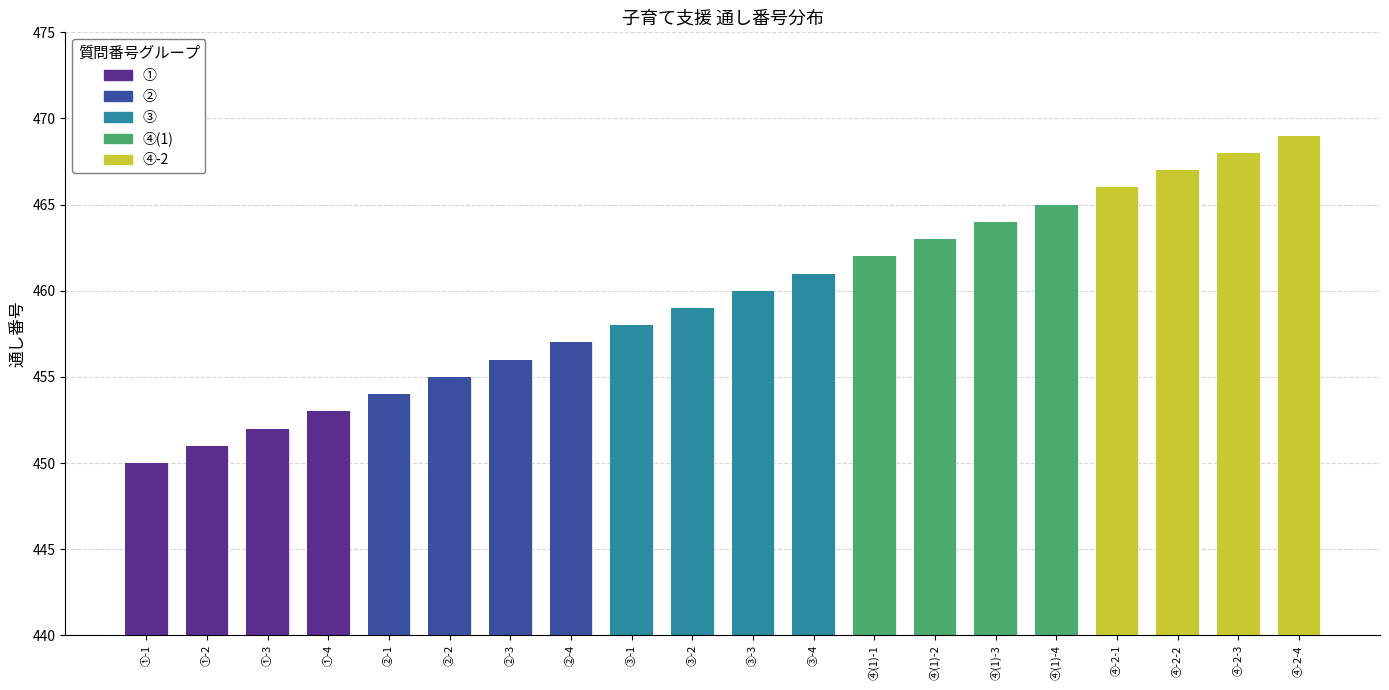

What is the average value?

460